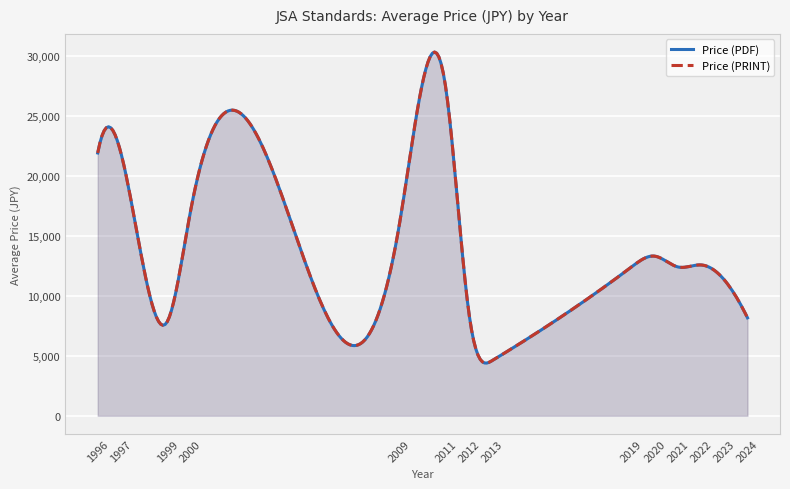

At 2022, list the series in order from smallest to largest.

Price (PDF), Price (PRINT)